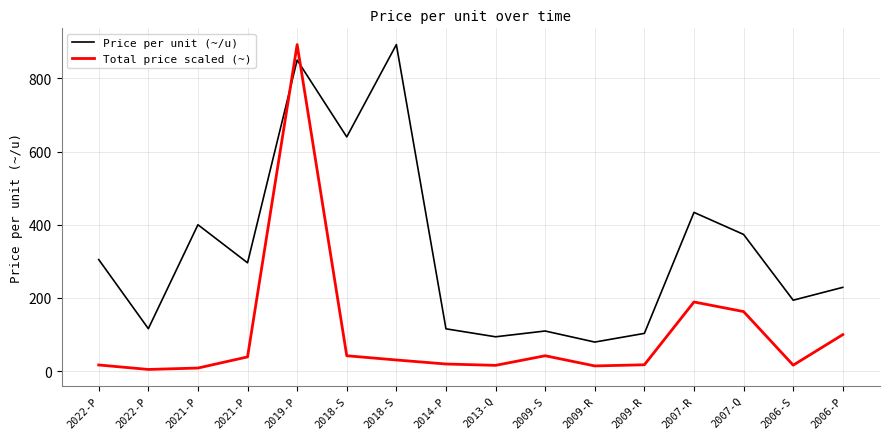

What are all the series names shown in the legend?

Price per unit (~/u), Total price scaled (~)